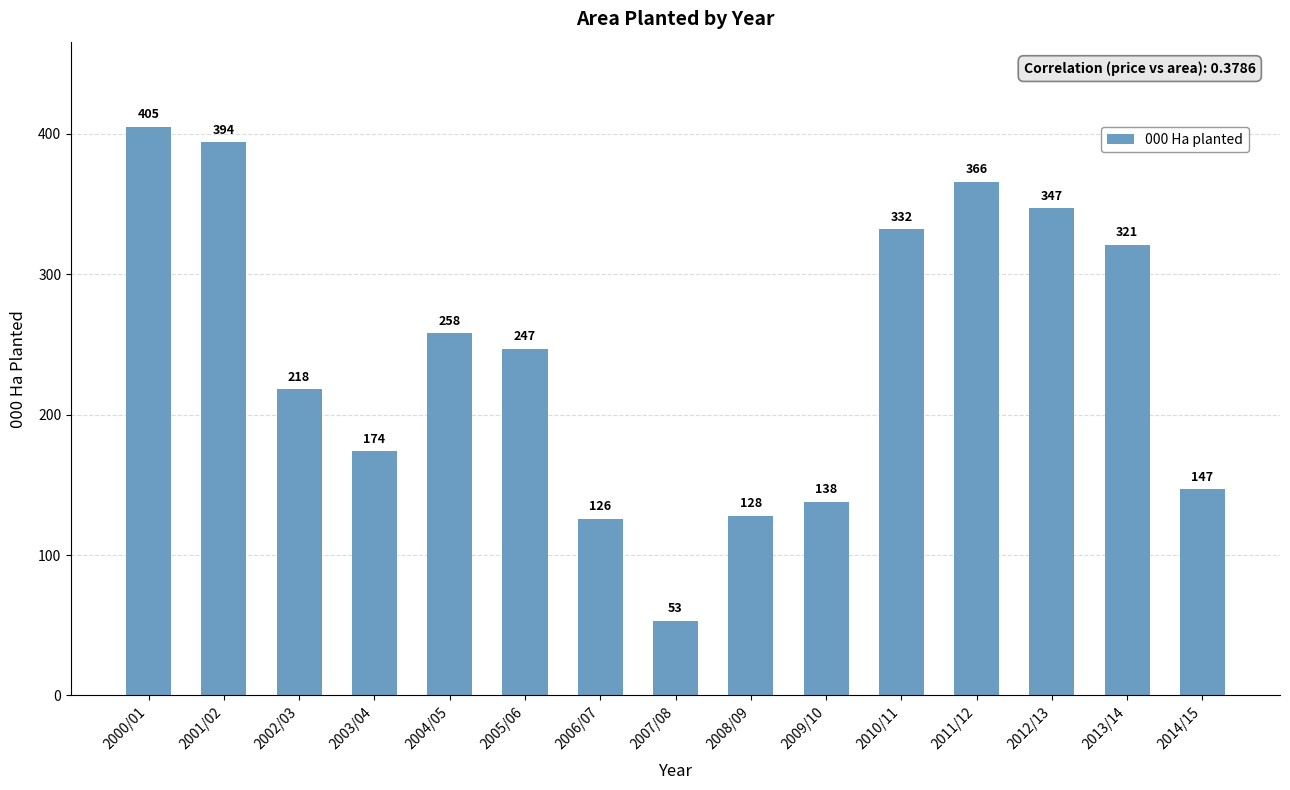

Reading left to right, what are all the values shown in this chart?

2000/01=405	2001/02=394	2002/03=218	2003/04=174	2004/05=258	2005/06=247	2006/07=126	2007/08=53	2008/09=128	2009/10=138	2010/11=332	2011/12=366	2012/13=347	2013/14=321	2014/15=147